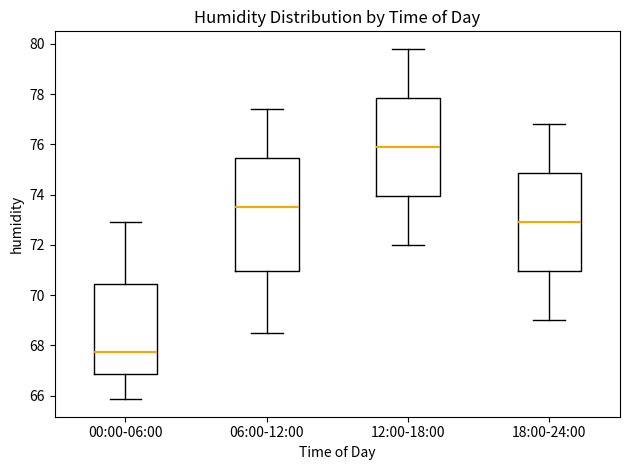

Reading left to right, read every box against the y-axis: the position of its median line, the range the box covers, and the ends of its whiskers. The values are not printed on the chart, so give them approximately, as read against the axis.

00:00-06:00: median 67.8, box 66.8 to 70.4, whiskers 65.8 to 73.0
06:00-12:00: median 73.6, box 71.0 to 75.4, whiskers 68.6 to 77.4
12:00-18:00: median 76.0, box 74.0 to 77.8, whiskers 72.0 to 79.8
18:00-24:00: median 73.0, box 71.0 to 74.8, whiskers 69.0 to 76.8